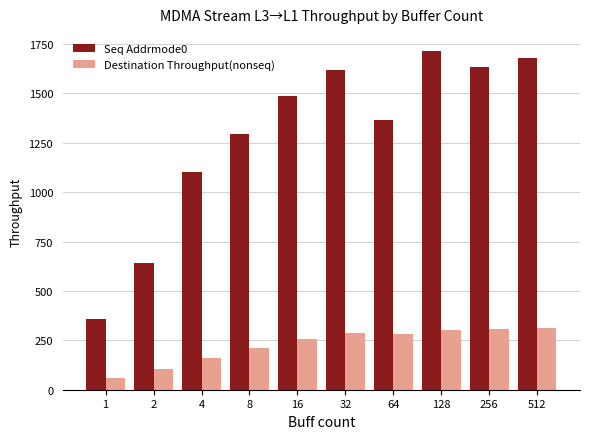

The Seq Addrmode0 series shows 1631.2 at 256. True or false?

True